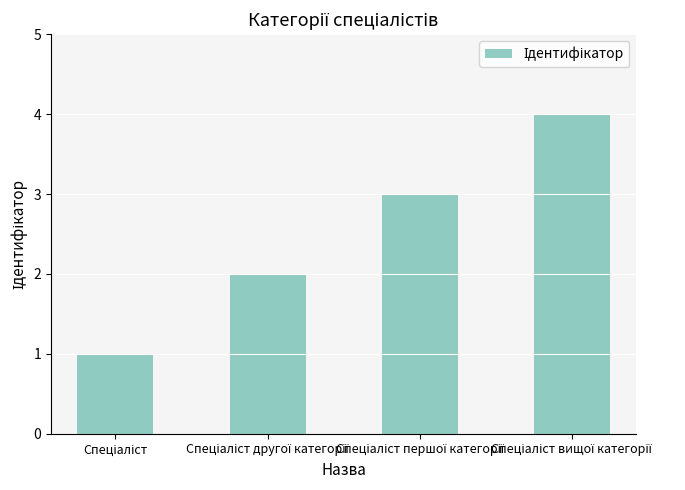

How many bars are there in total?

4